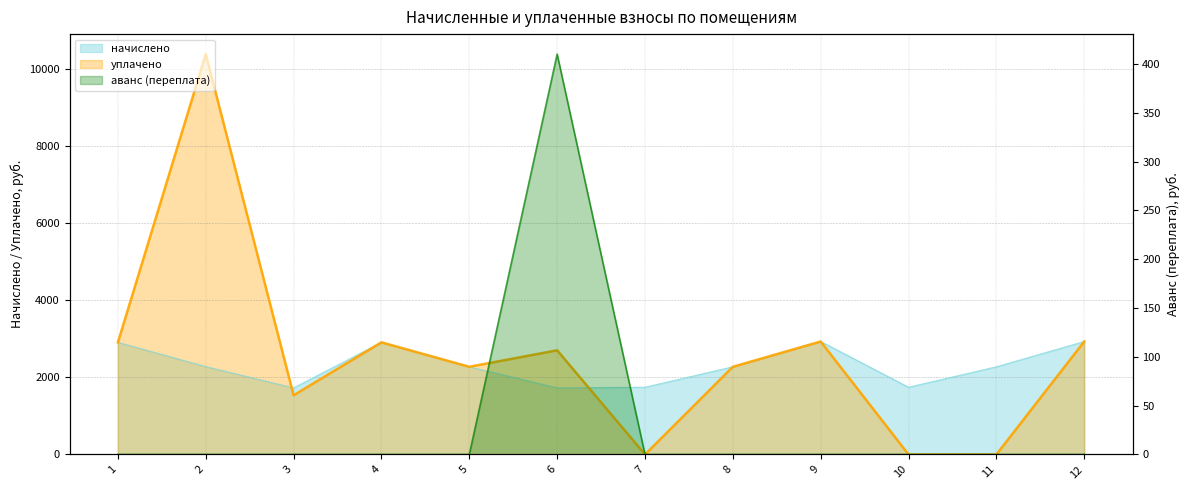

Does the chart have visible grid lines?

Yes